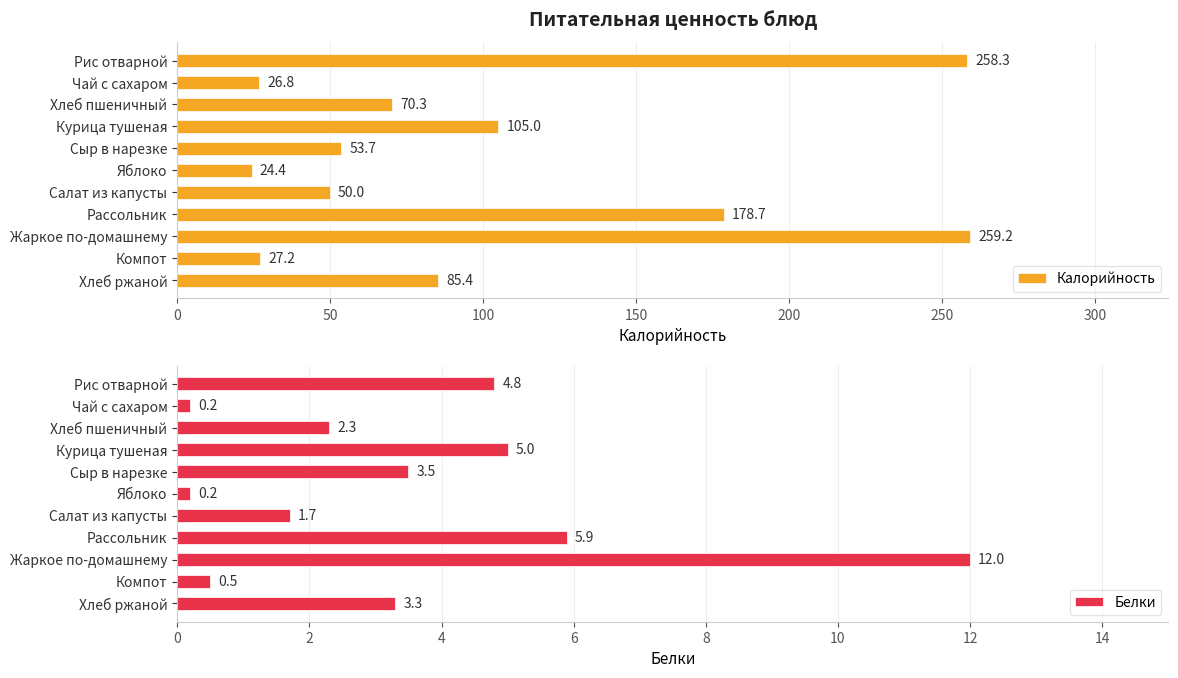

What is the difference between the maximum and minimum values in the Калорийность series?

234.8